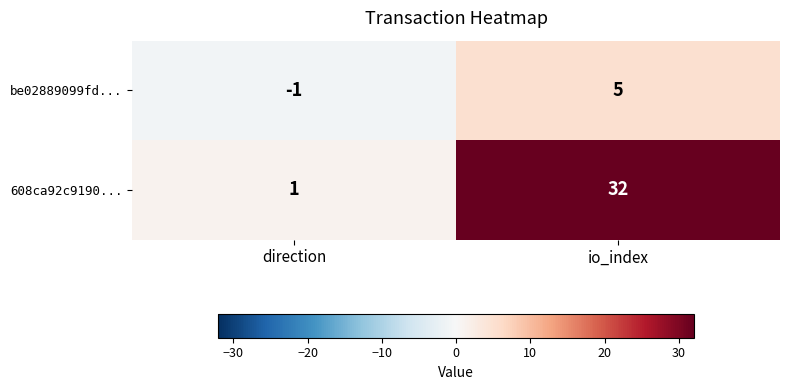

What is the sum of all 608ca92c9190... values?

33